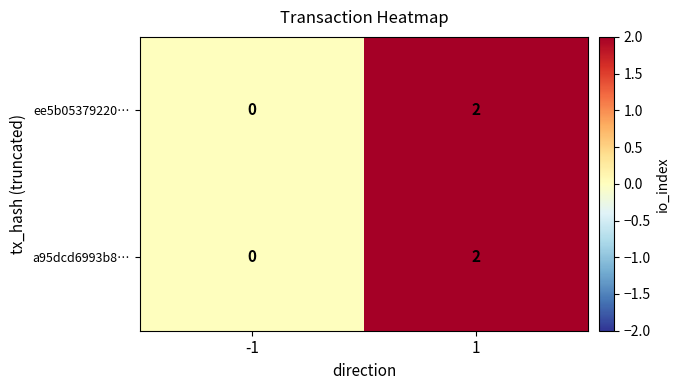

What is the total value across all series at 1?

4